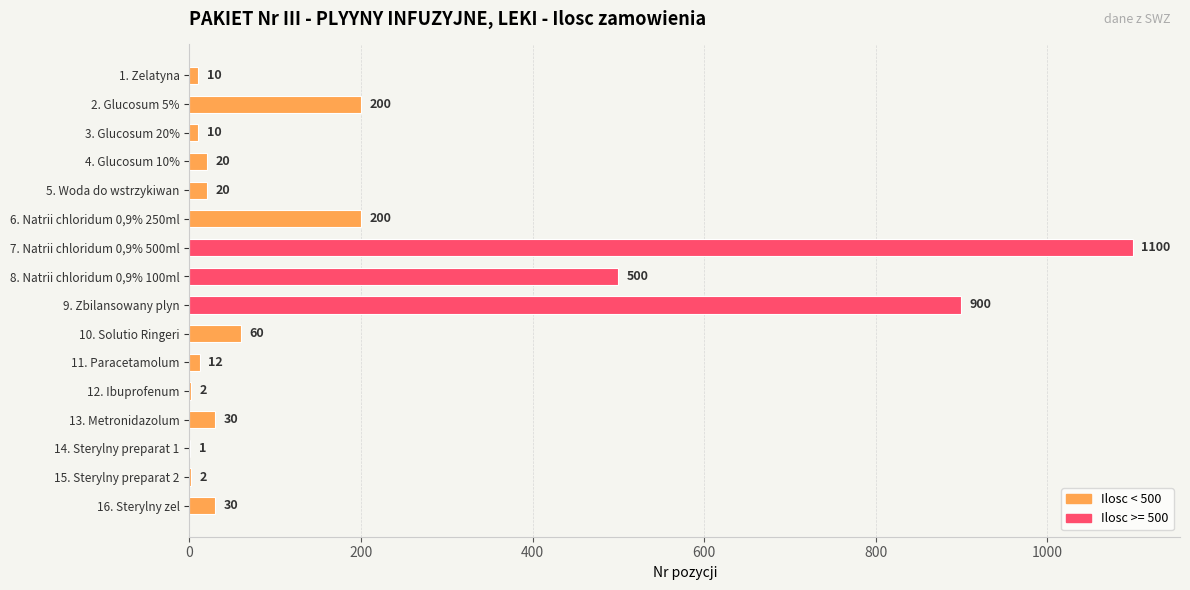

Where is the data nearest to the value 550?

8. Natrii chloridum 0,9% 100ml